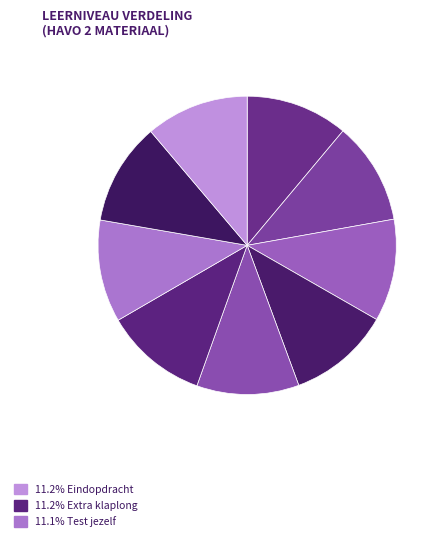

Count the number of slices in the pie.

9